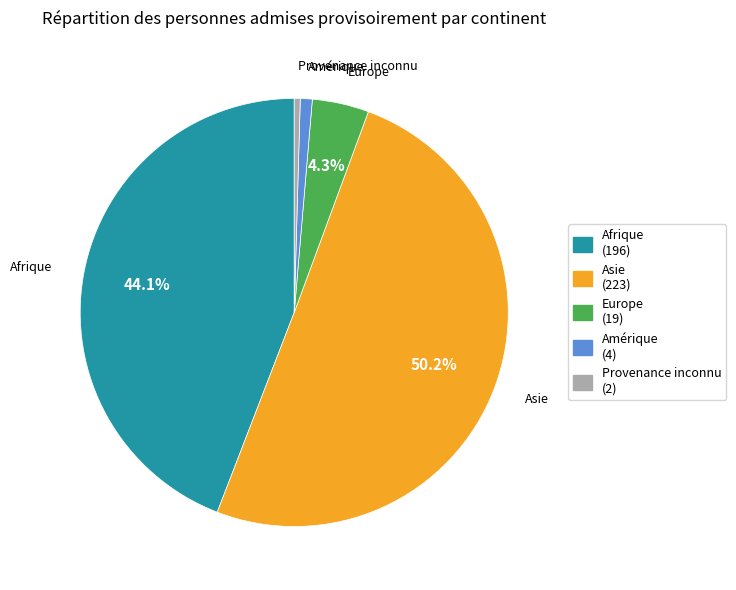

Between Europe and Asie, which is larger?

Asie